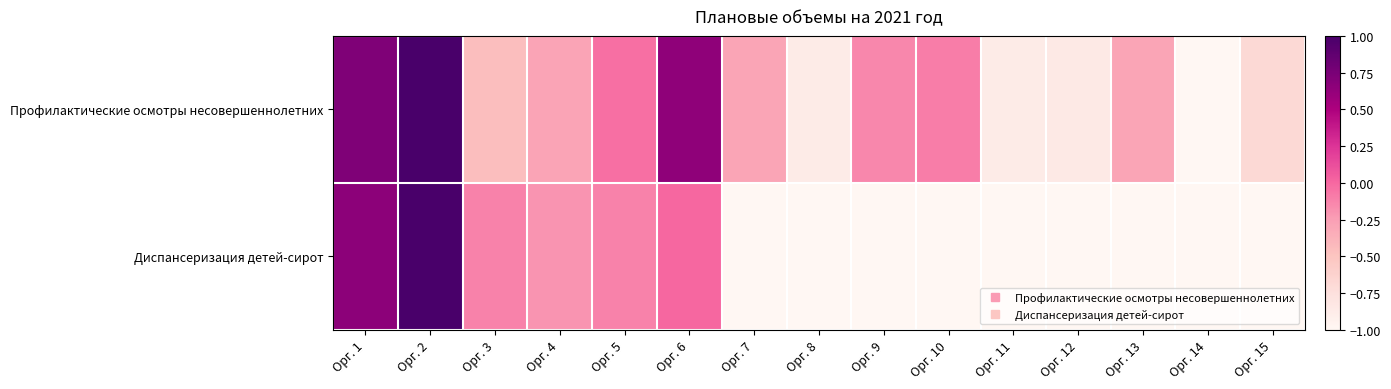

Which category has the lowest value across all series?

Орг. 14